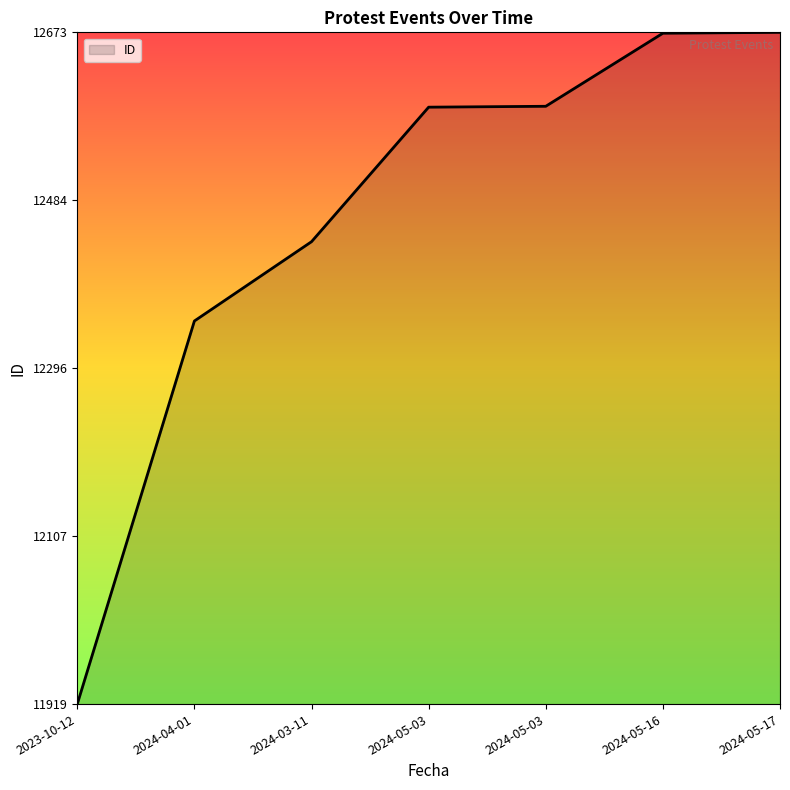

True or false: the data shows 0.9 at 2024-05-03.

True